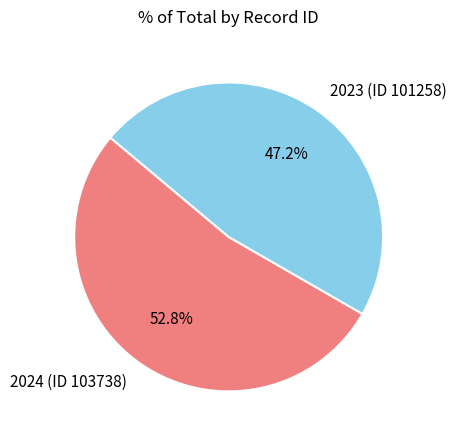

How many slices are in this pie chart?

2